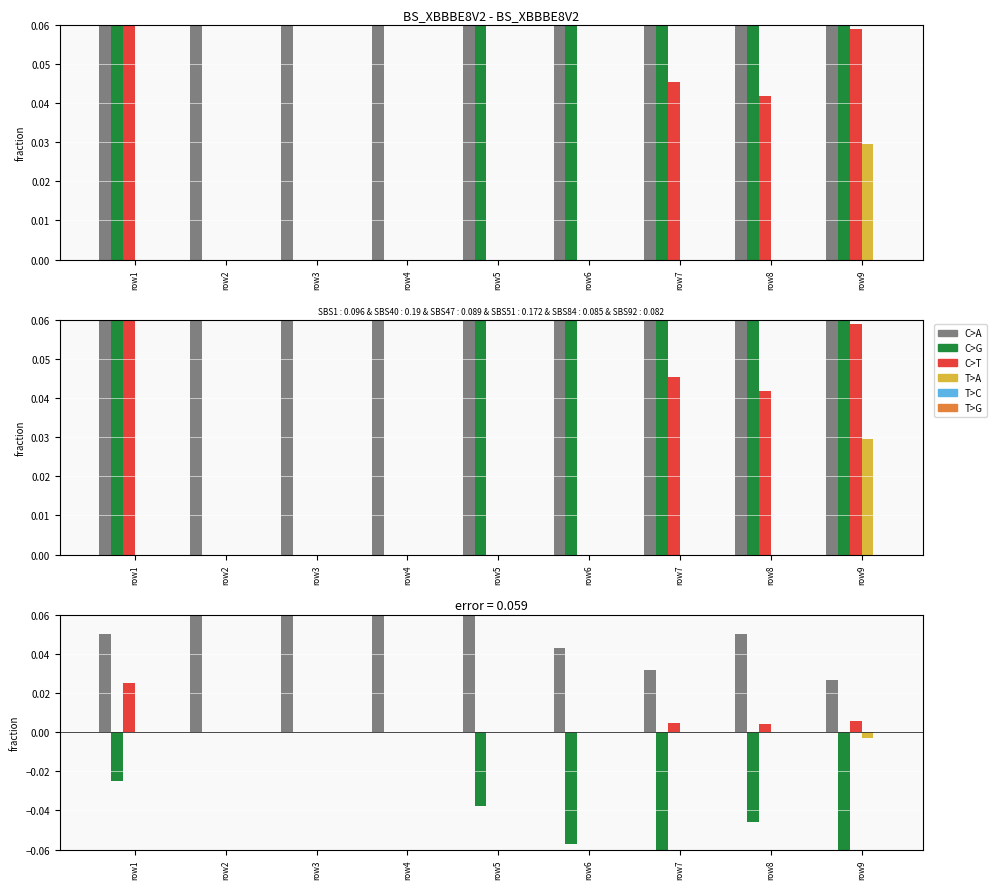

Between row4 and row6, which series saw the biggest shift?

C>A